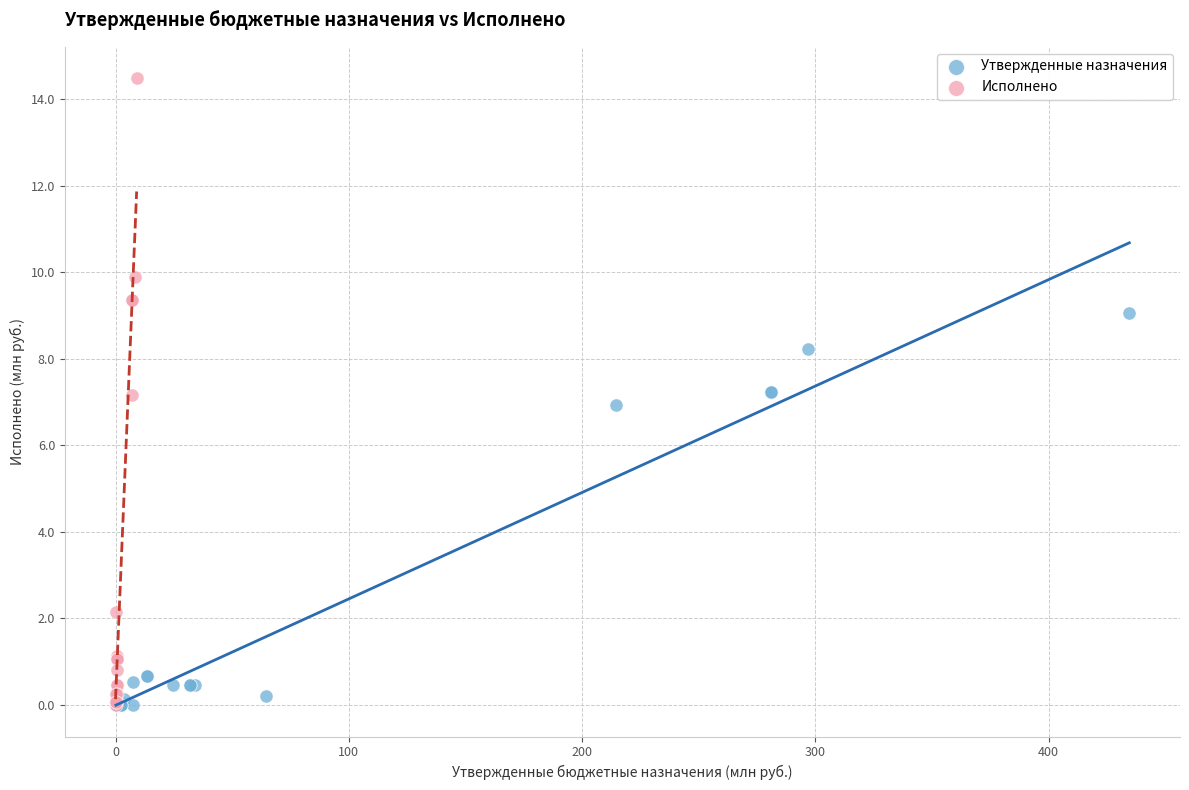

What are all the series names shown in the legend?

Утвержденные назначения, Исполнено